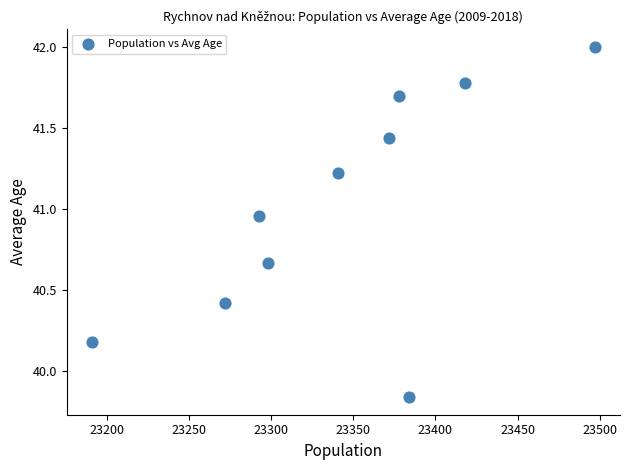

What is the average X value?

23344.4